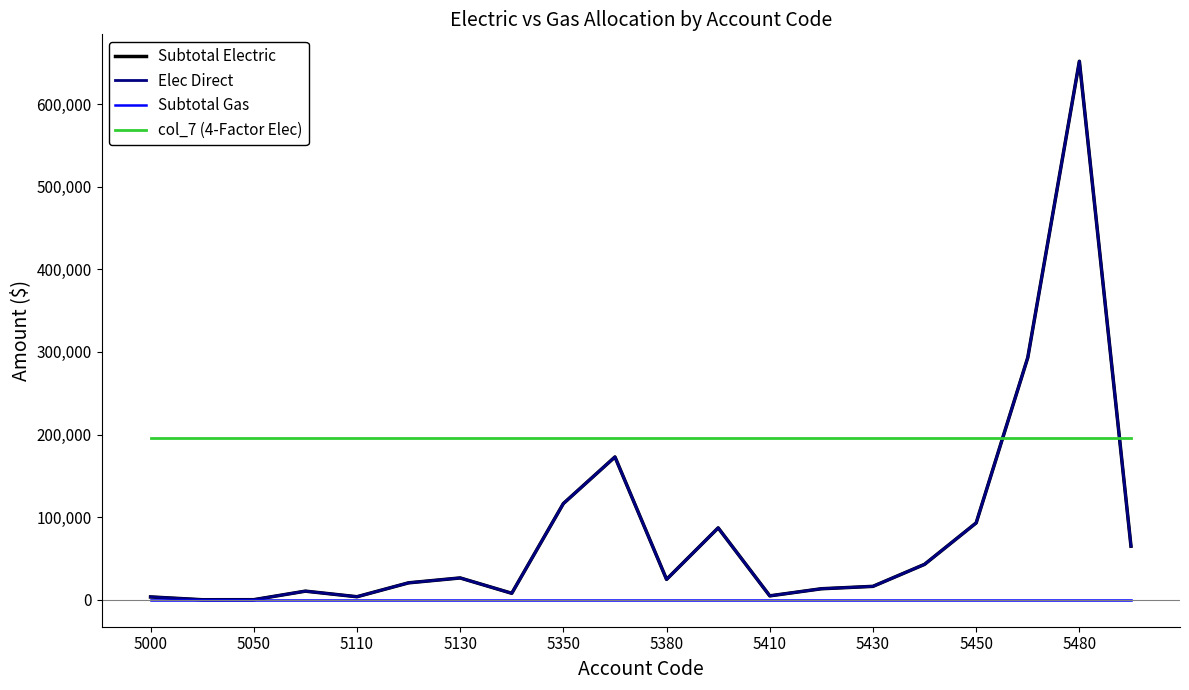

Does the chart display data point markers on the line(s)?

No